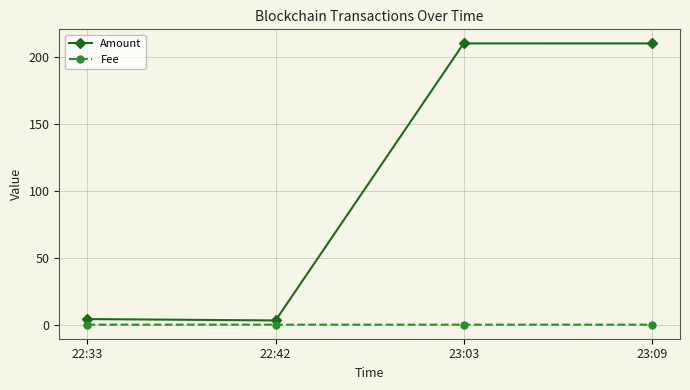

Between 22:33 and 23:03, which series saw the biggest shift?

Amount